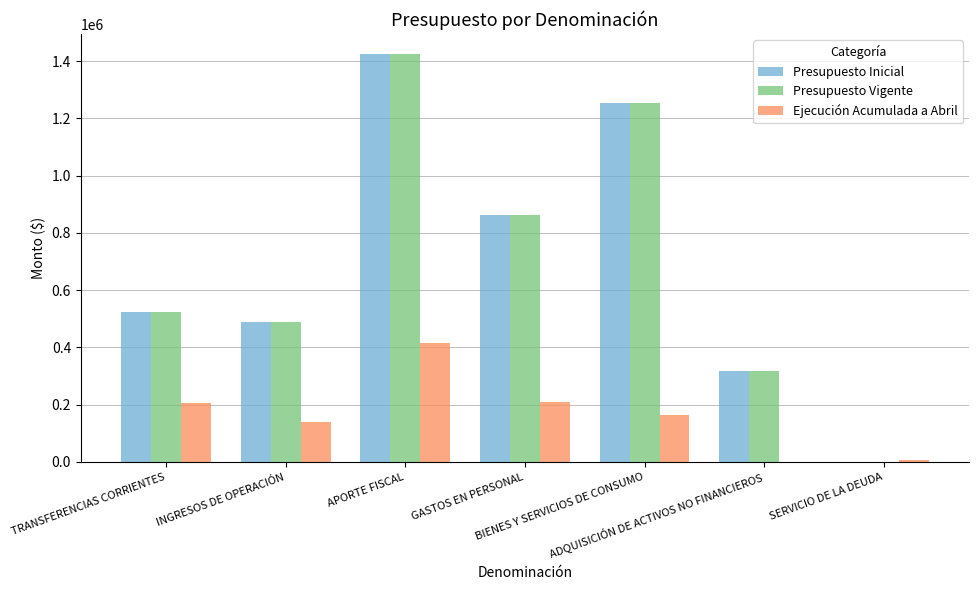

Is the value of Ejecución Acumulada a Abril at ADQUISICIÓN DE ACTIVOS NO FINANCIEROS greater than the value of Presupuesto Inicial at TRANSFERENCIAS CORRIENTES?

No